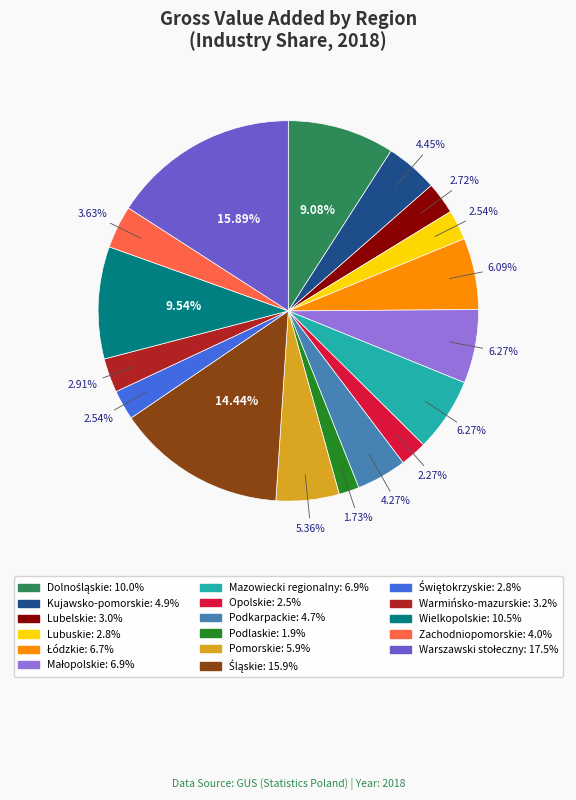

Combined, what portion of the pie is Mazowiecki regionalny and Warmińsko-mazurskie?

9.2%